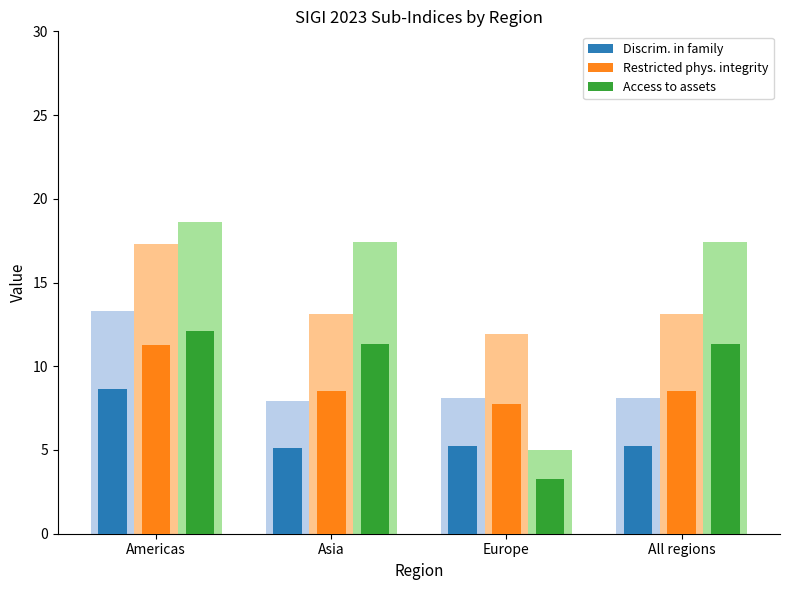

Reading left to right, what are all the values shown in this chart?

Discrim. in family: 8.6	5.1	5.3	5.3
Restricted phys. integrity: 11.2	8.5	7.7	8.5
Access to assets: 12.1	11.3	3.2	11.3